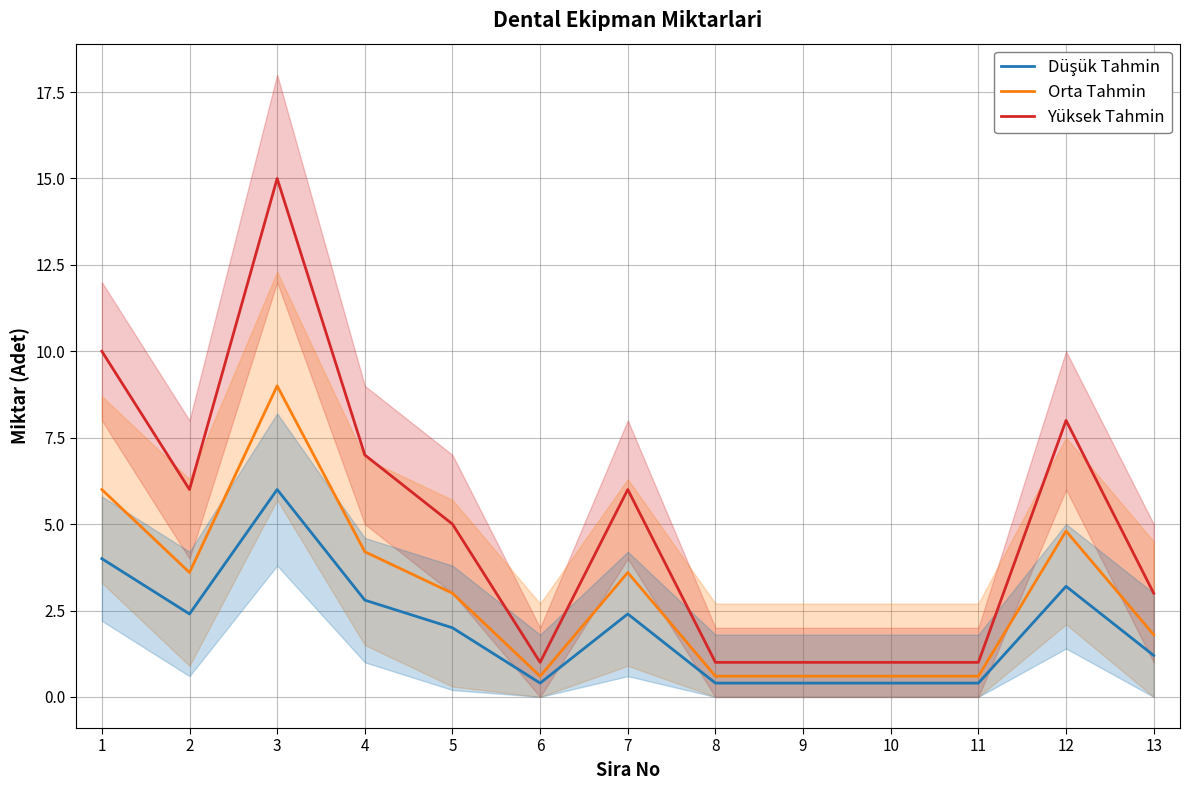

Reading left to right, transcribe all the data shown in this chart.

Düşük Tahmin: 4.0	2.4	6.0	2.8	2.0	0.4	2.4	0.4	0.4	0.4	0.4	3.2	1.2
Orta Tahmin: 6.0	3.6	9.0	4.2	3.0	0.6	3.6	0.6	0.6	0.6	0.6	4.8	1.8
Yüksek Tahmin: 10.0	6.0	15.0	7.0	5.0	1.0	6.0	1.0	1.0	1.0	1.0	8.0	3.0